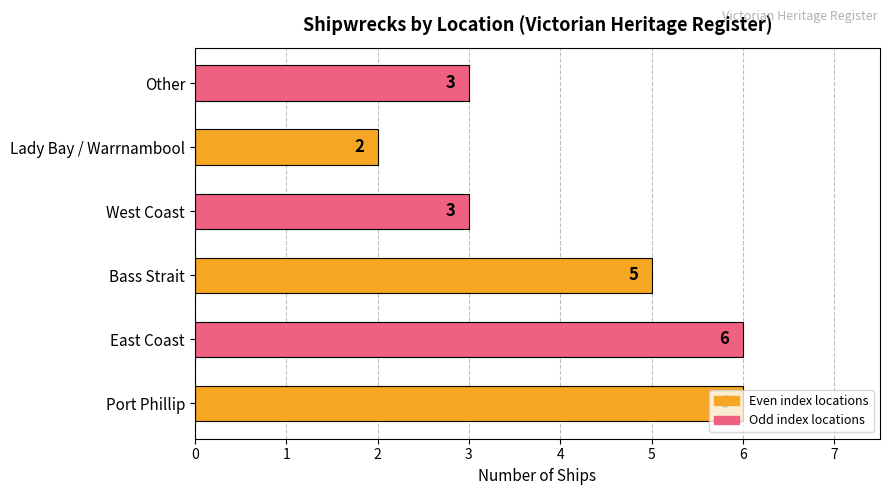

Does the chart contain any negative values?

No